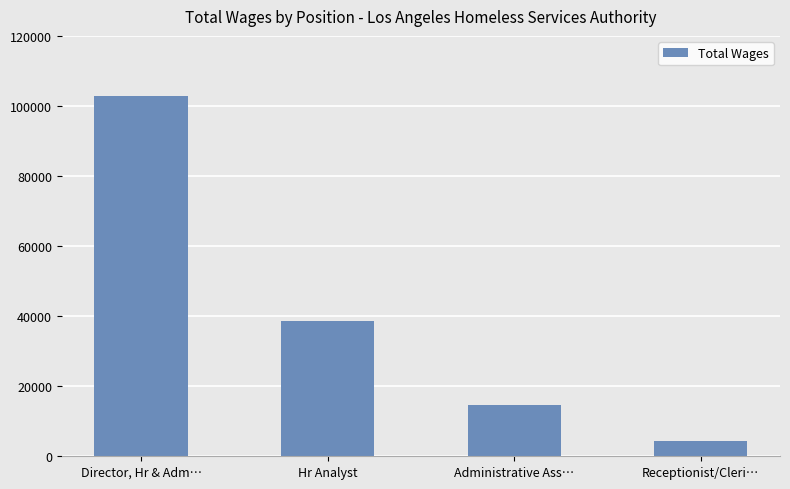

List the labels in order of value, smallest first.

Receptionist/Cleri…, Administrative Ass…, Hr Analyst, Director, Hr & Adm…